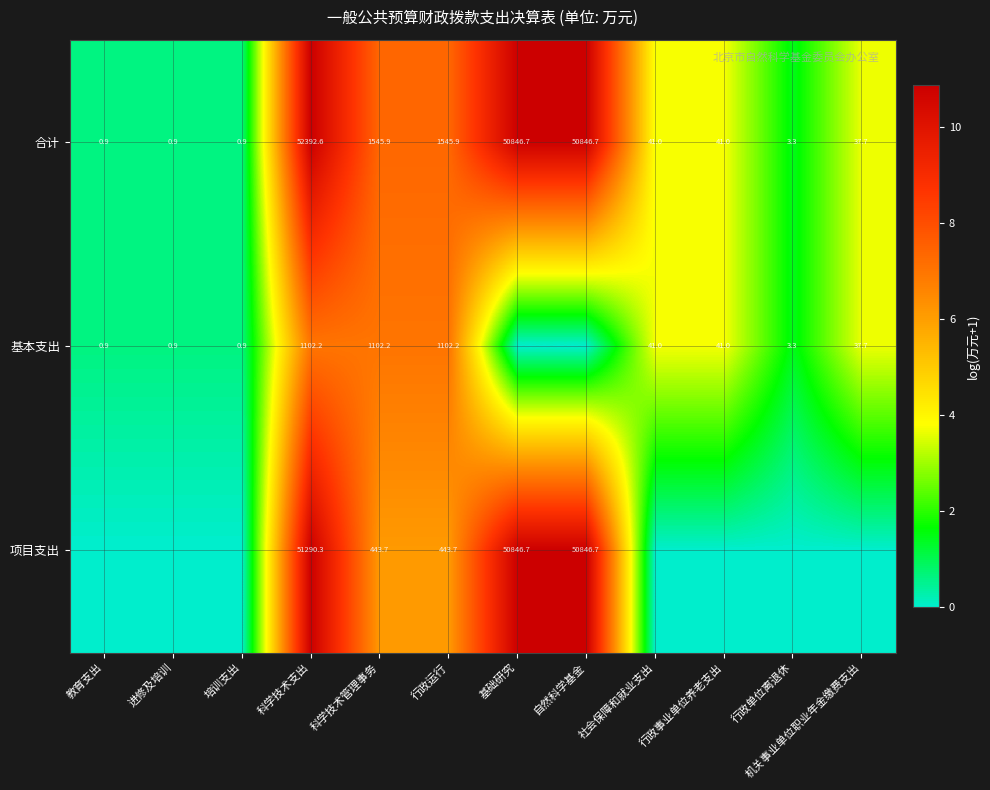

Is the value of 基本支出 at 行政事业单位养老支出 greater than the value of 合计 at 教育支出?

Yes